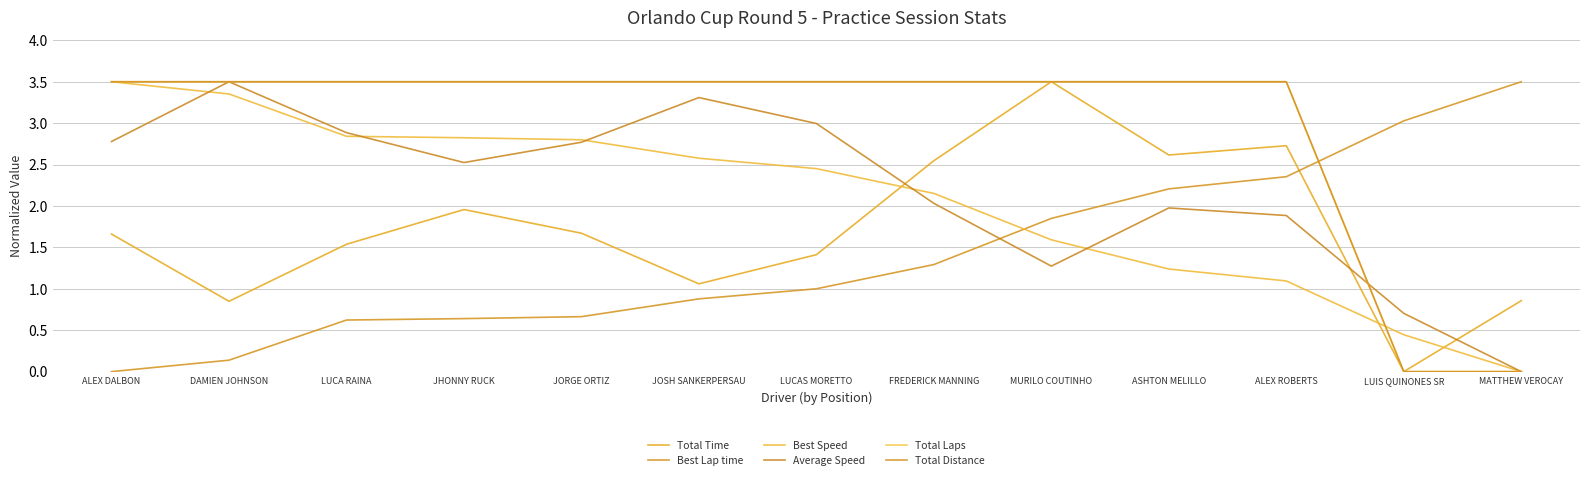

At which category does the chart reach its peak across all series?

MURILO COUTINHO